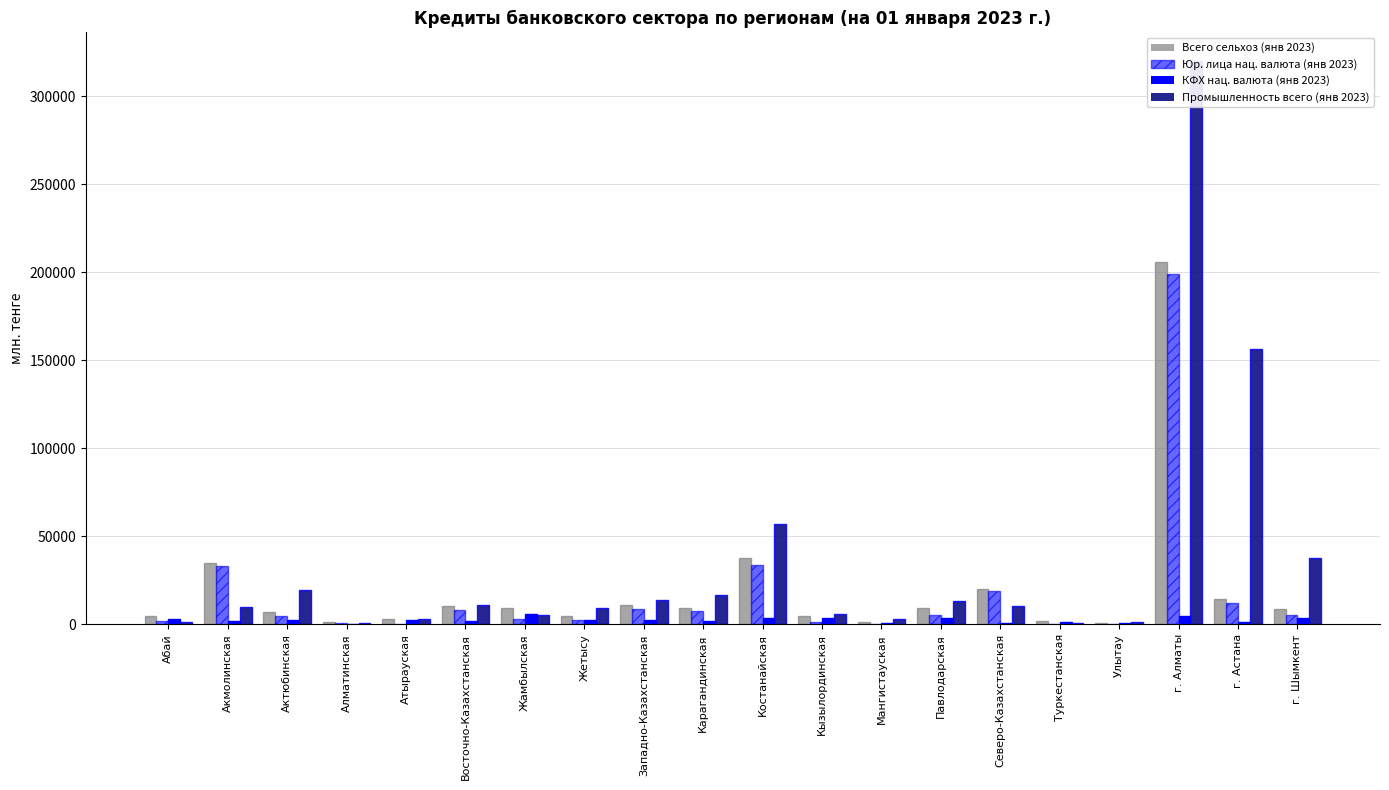

The КФХ нац. валюта (янв 2023) series shows 800.4 at Северо-Казахстанская. True or false?

True